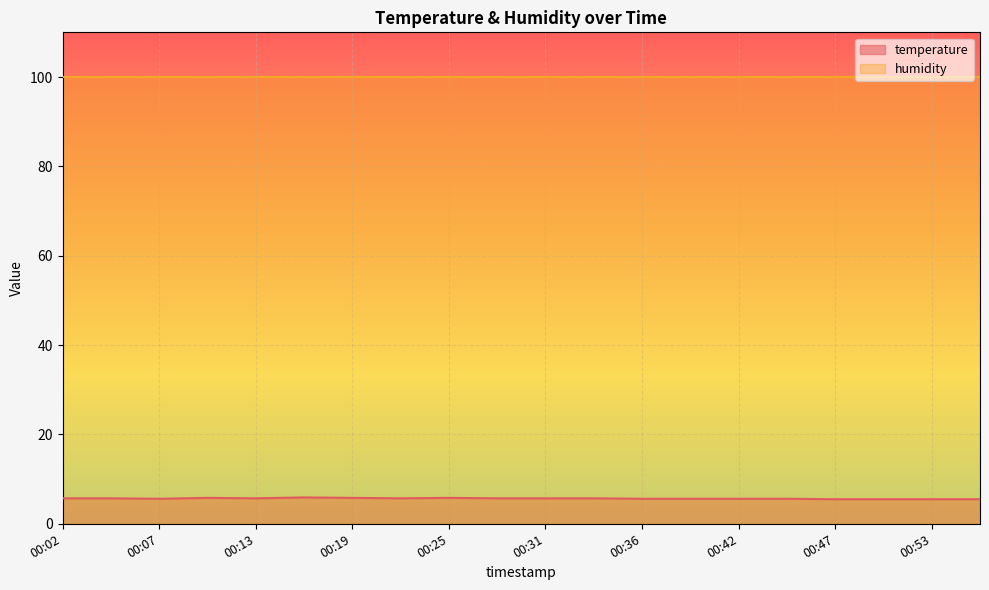

What is the minimum value for humidity?

99.9